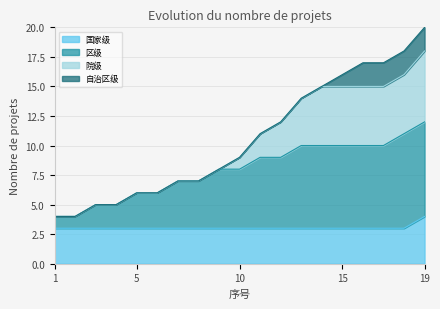

What is the value of the 国家级 point at the 16th from the left?

3